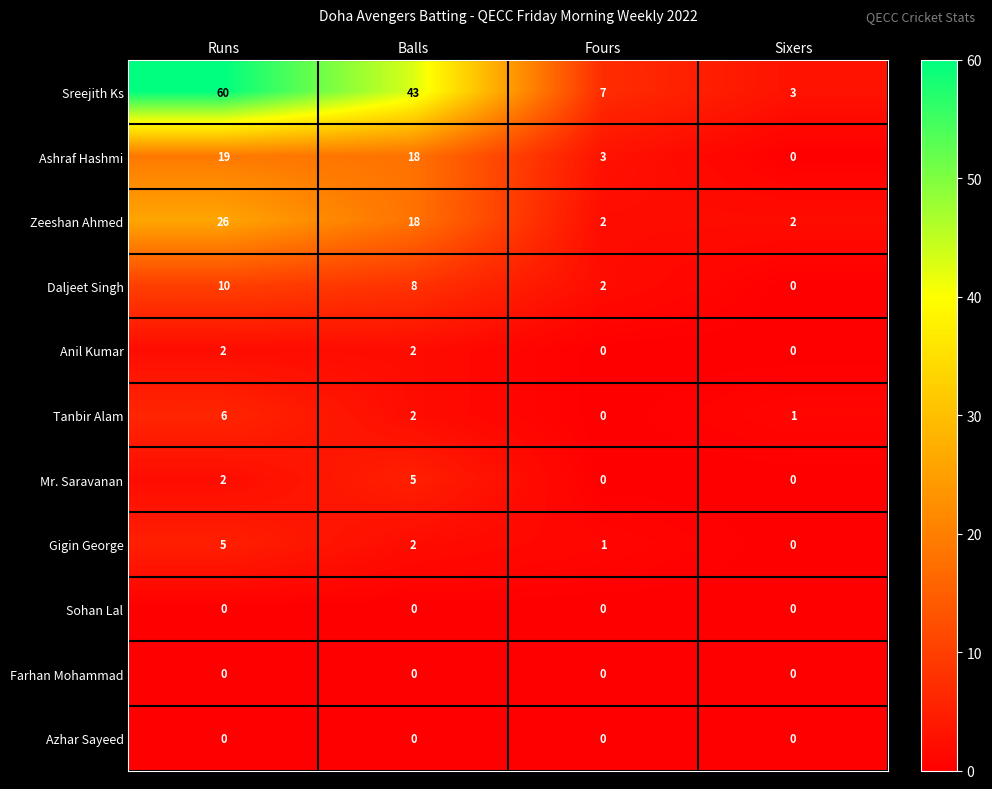

How many data points does each series have?

4